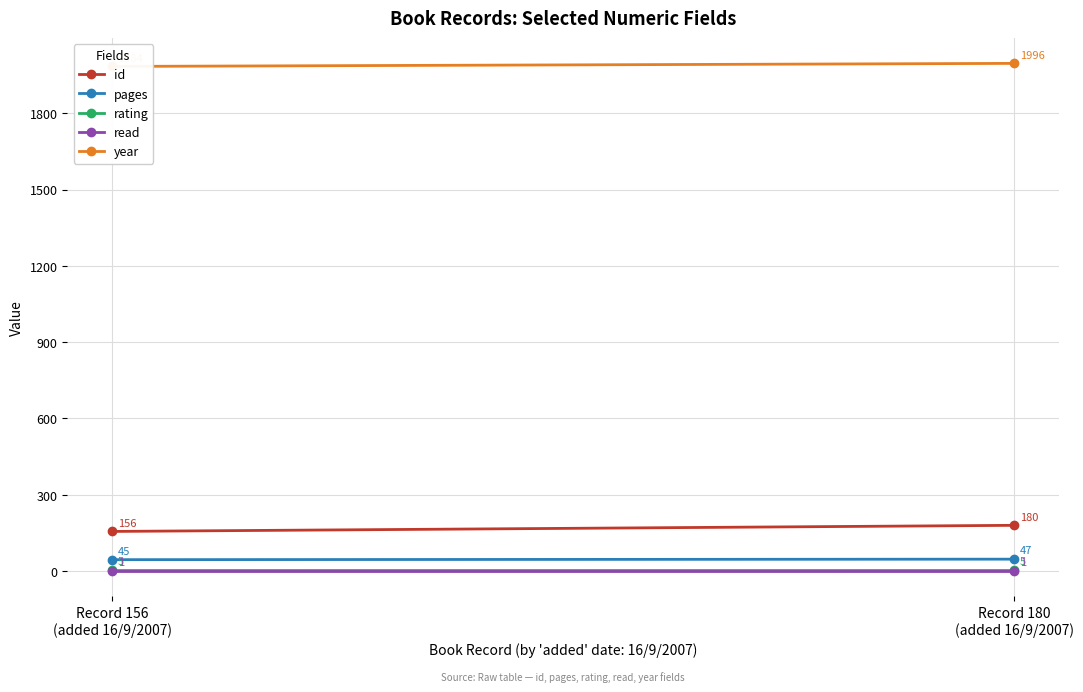

The value of read at Record 156
(added 16/9/2007) is 2. True or false?

False